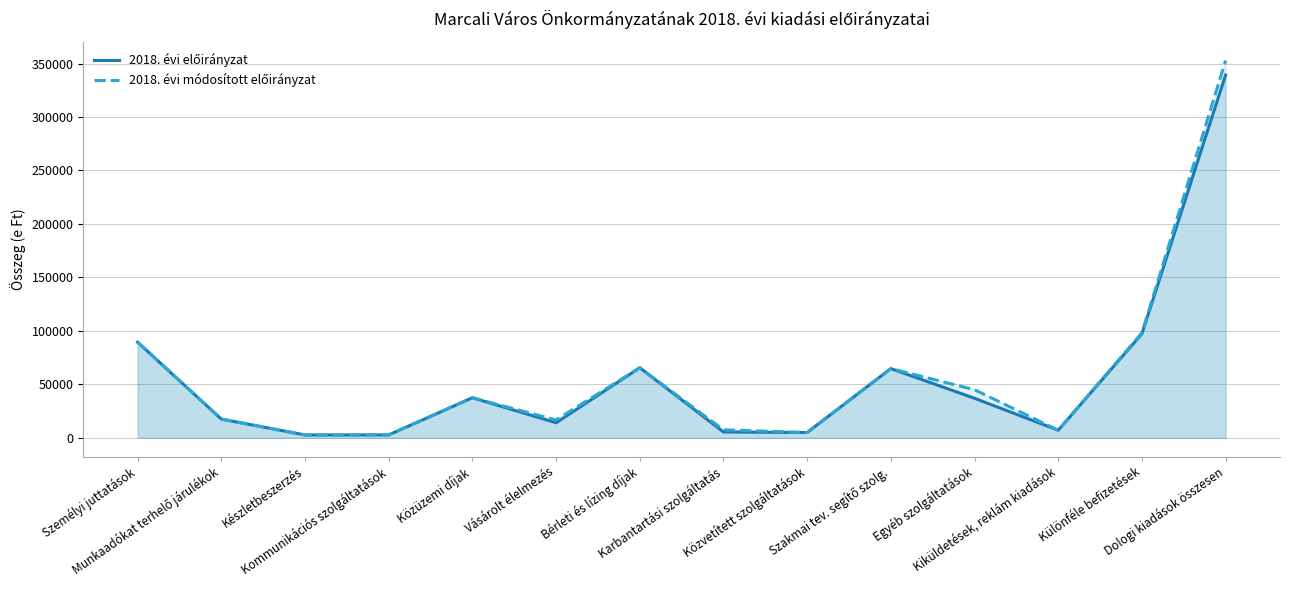

Rank the series at Munkaadókat terhelő járulékok from lowest to highest value.

2018. évi előirányzat, 2018. évi módosított előirányzat